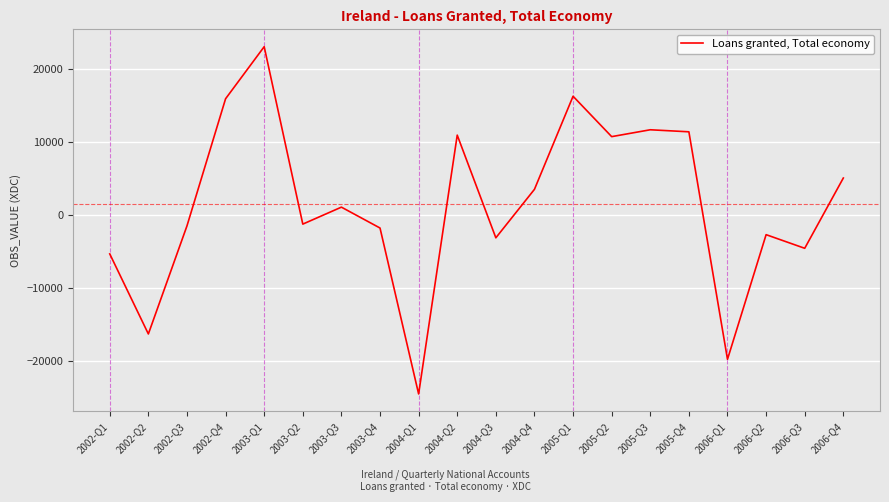

What is the difference between the values at 2006-Q1 and 2004-Q2?

30716